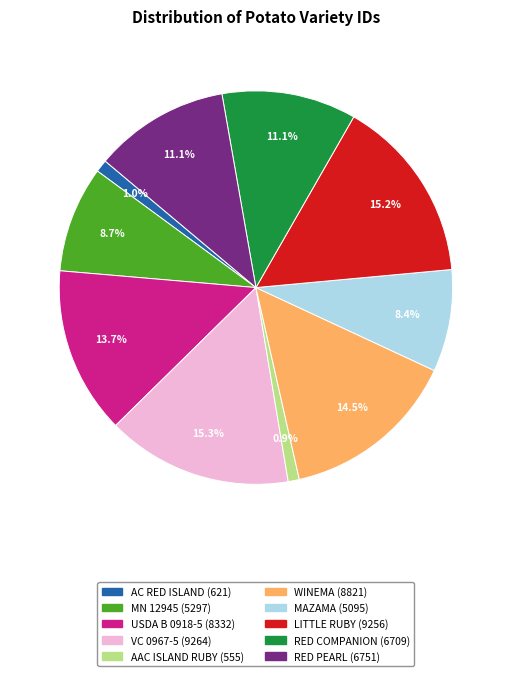

Does AAC ISLAND RUBY account for over 50% of the chart?

No